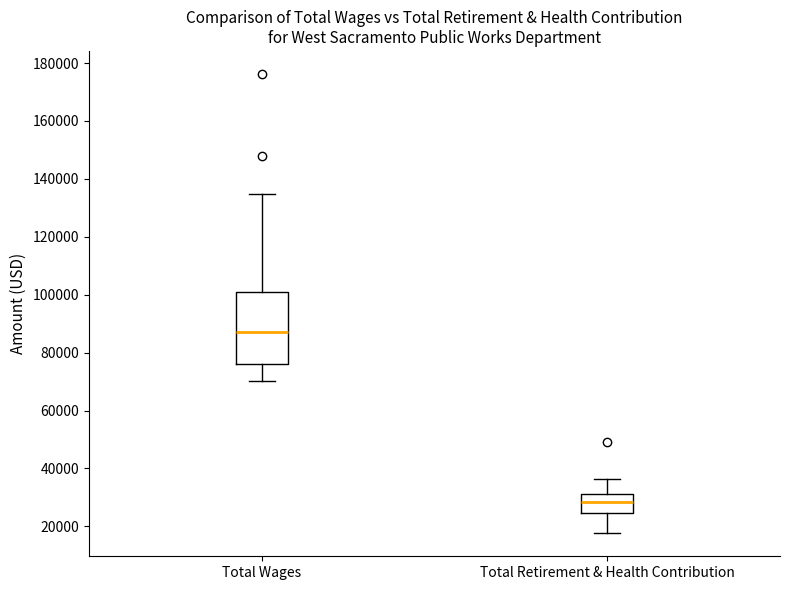

Where does the lower whisker of the box for Total Wages end on the y-axis? The values are not printed on the chart, so give them approximately, as read against the axis.

70000